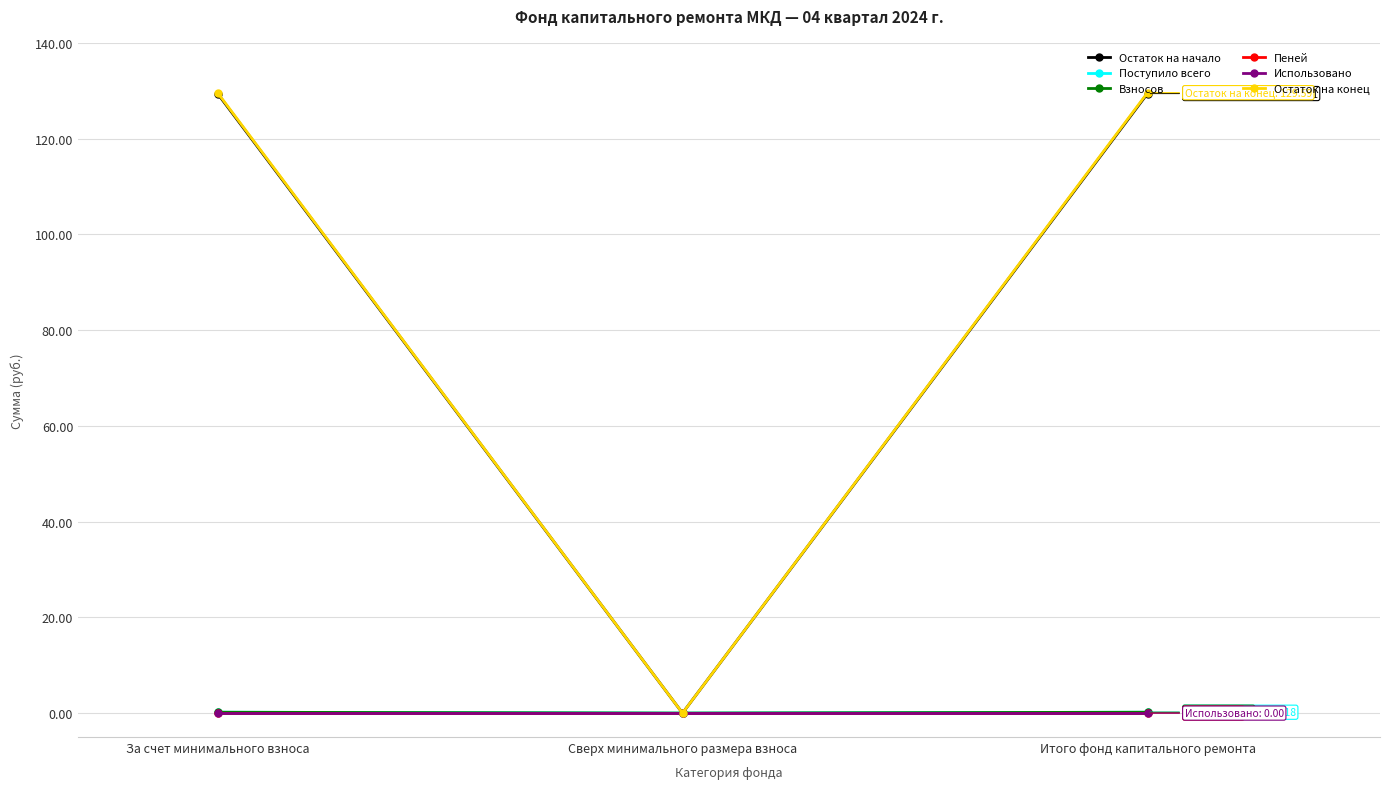

Does the chart have visible grid lines?

Yes